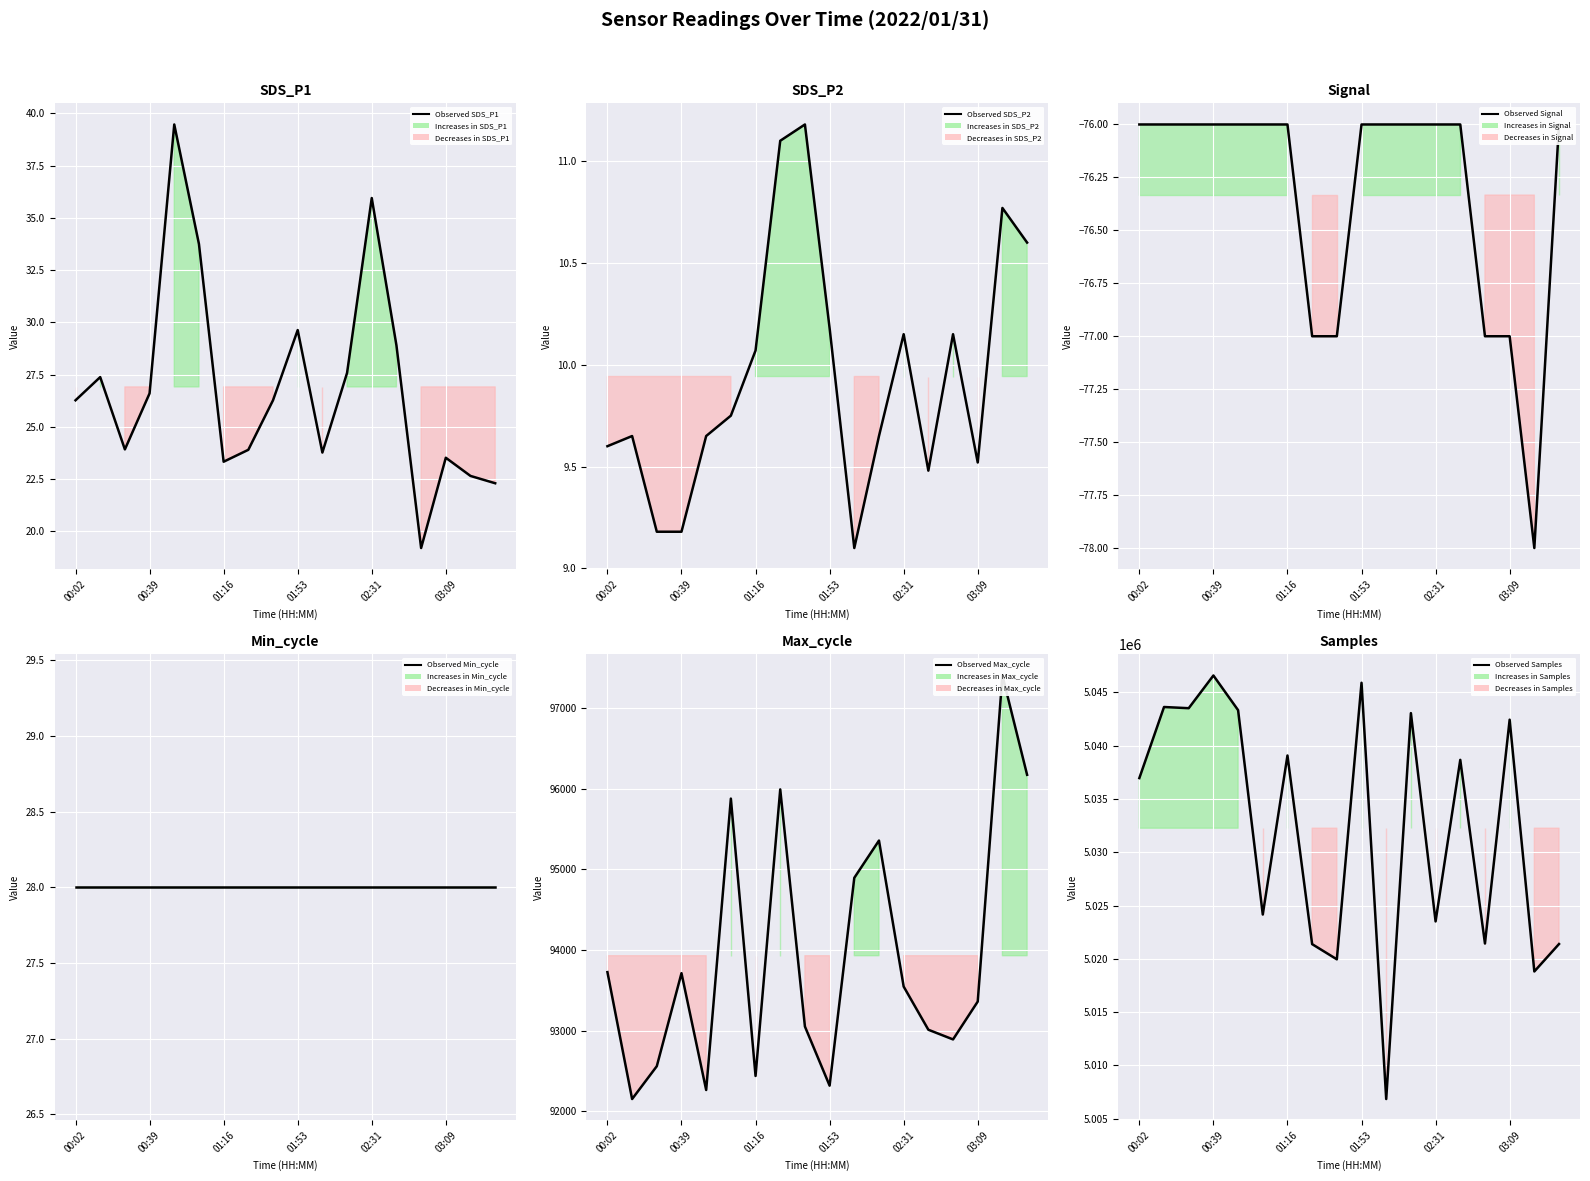

The value of Observed SDS_P1 at 01:16 is 32.3. True or false?

False